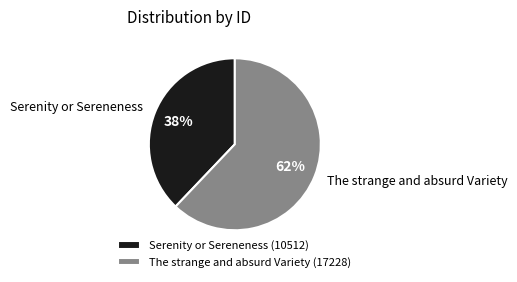

Approximately how many times larger is the value at The strange and absurd Variety compared to Serenity or Sereneness?

1.6